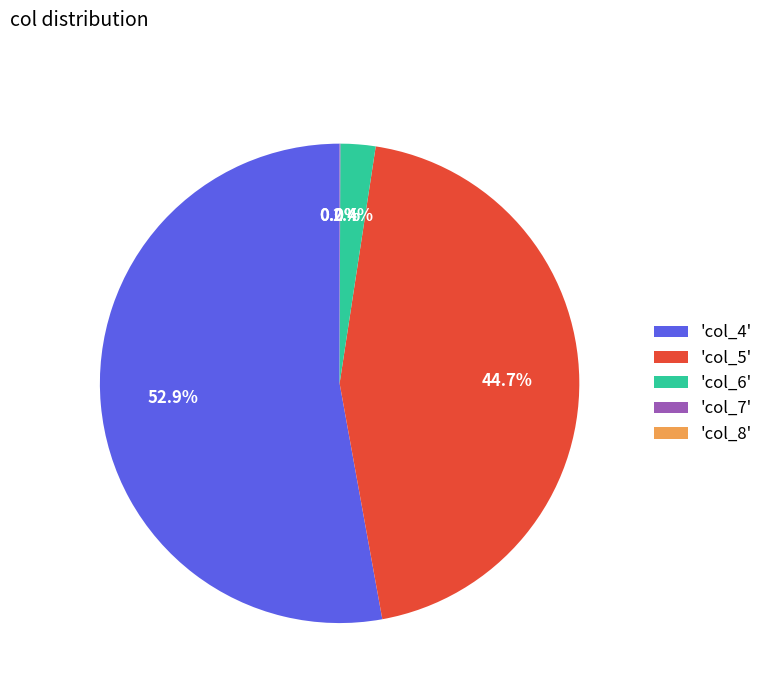

What is the majority slice?

'col_4'